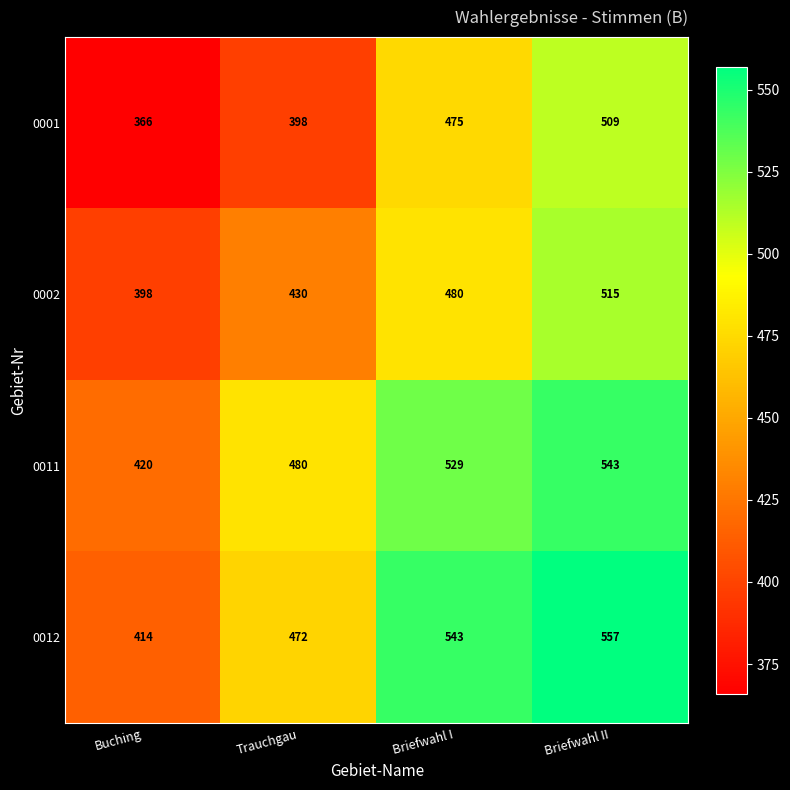

What is the average value of the 0011 series?

493